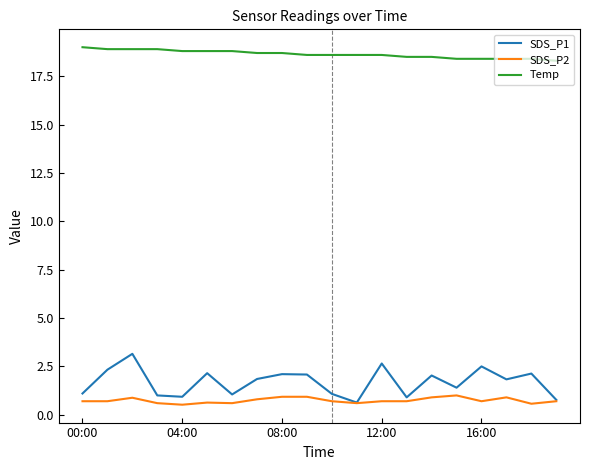

What is the minimum value for Temp?

18.3